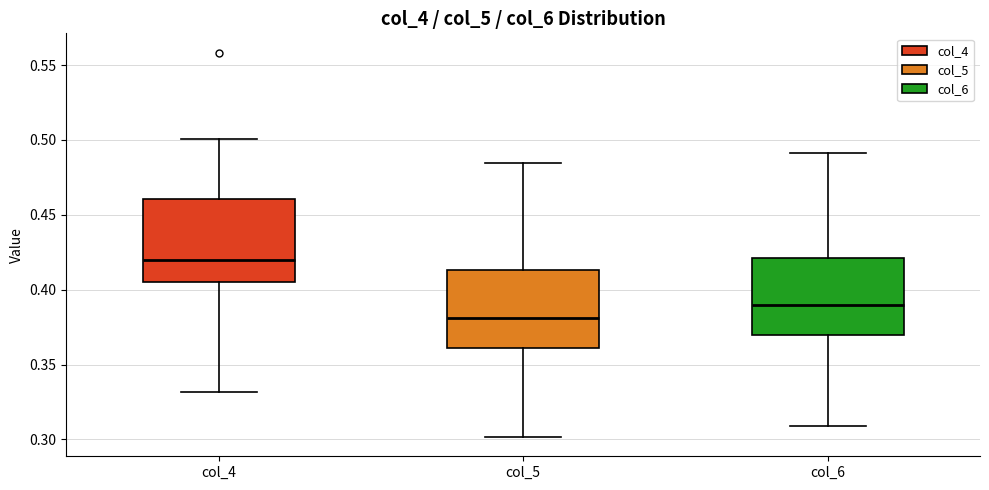

Where does the upper whisker of the box for col_4 end on the y-axis? The values are not printed on the chart, so give them approximately, as read against the axis.

0.500